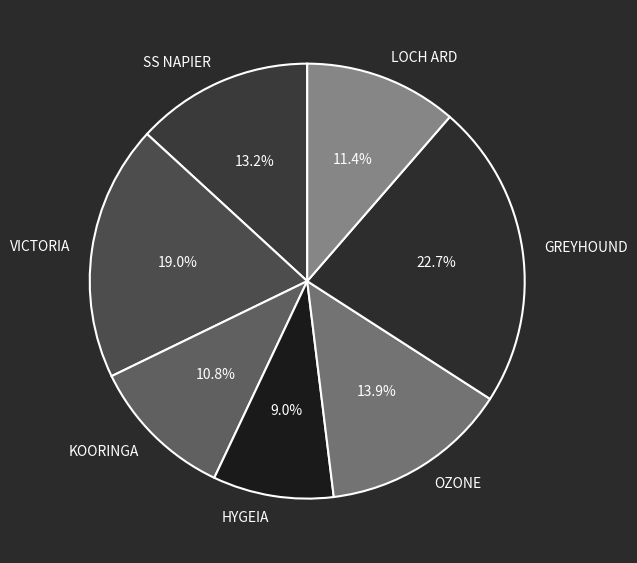

The KOORINGA slice represents 11% of the pie. True or false?

True